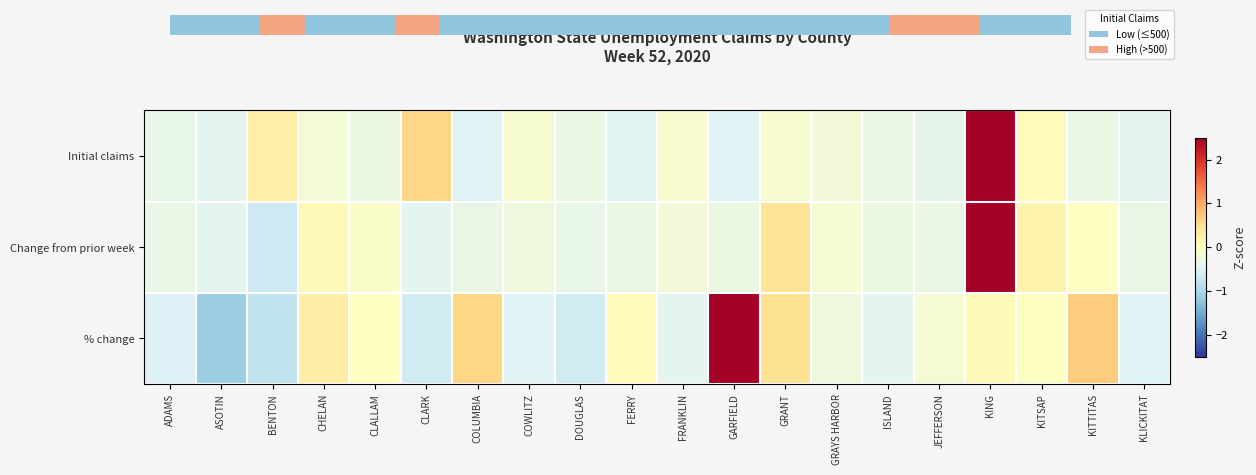

Which series has the widest spread of values?

% change